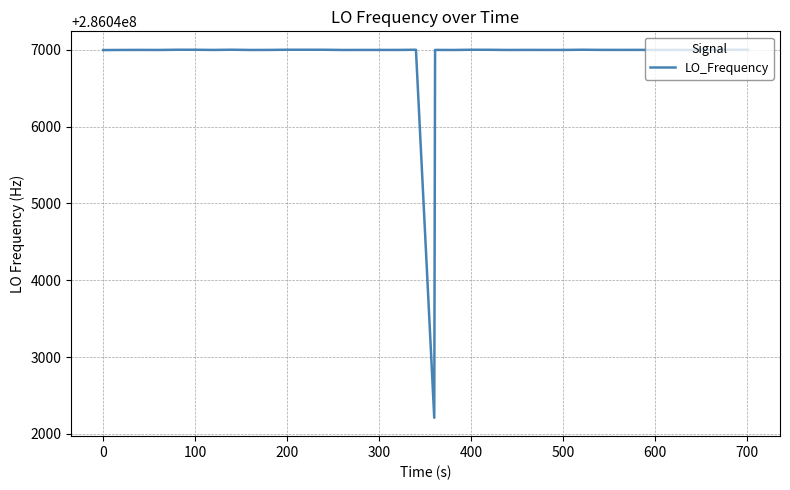

What is the difference between the maximum and second lowest values?

4.3